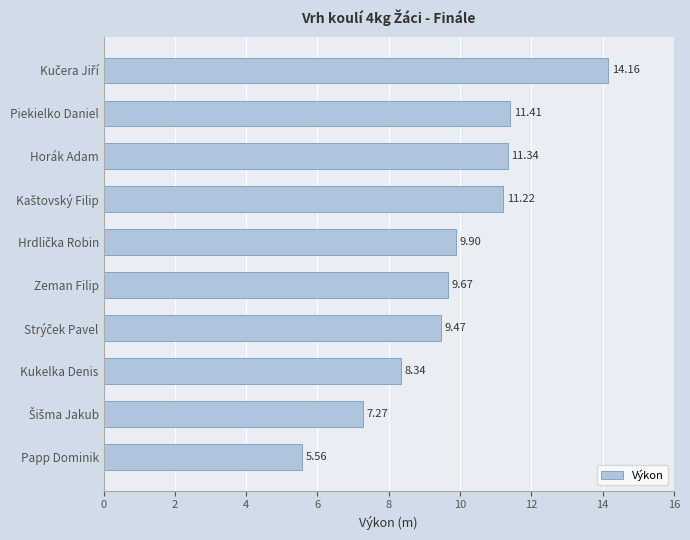

Are the bars horizontal?

Yes